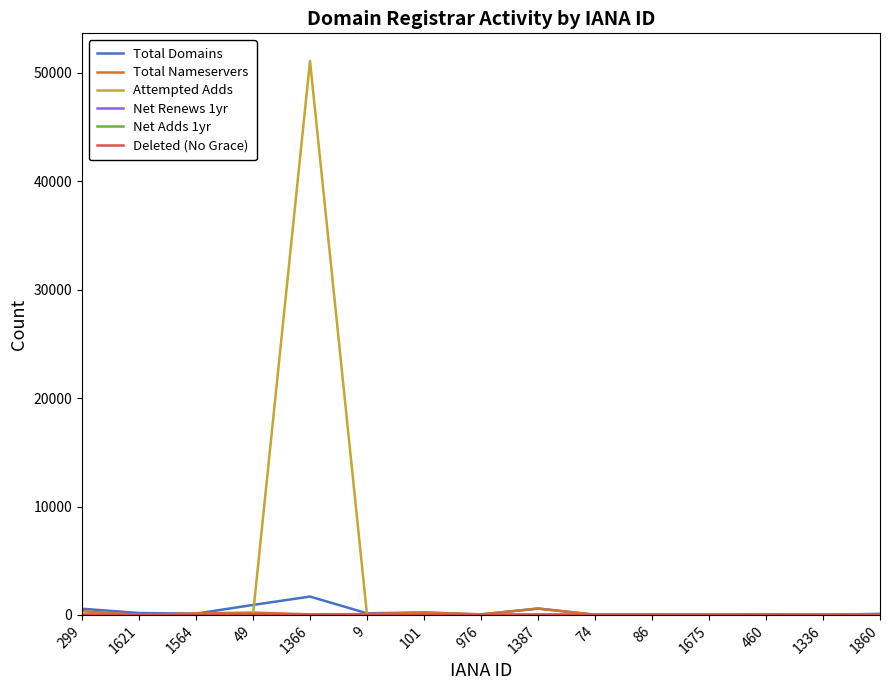

Which series has the largest range (max minus min)?

Attempted Adds